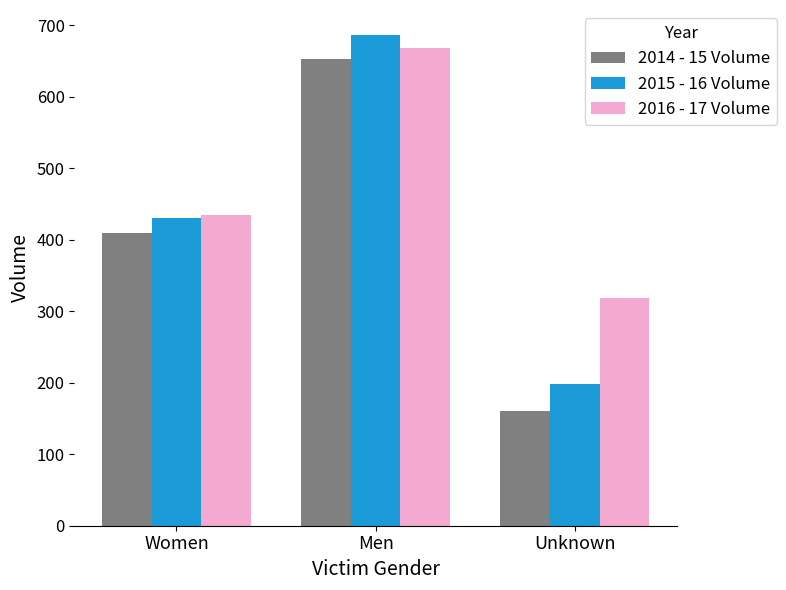

Reading right to left, list all the values displayed in this chart.

2014 - 15 Volume: Unknown=160	Men=653	Women=410
2015 - 16 Volume: Unknown=198	Men=687	Women=430
2016 - 17 Volume: Unknown=318	Men=668	Women=434